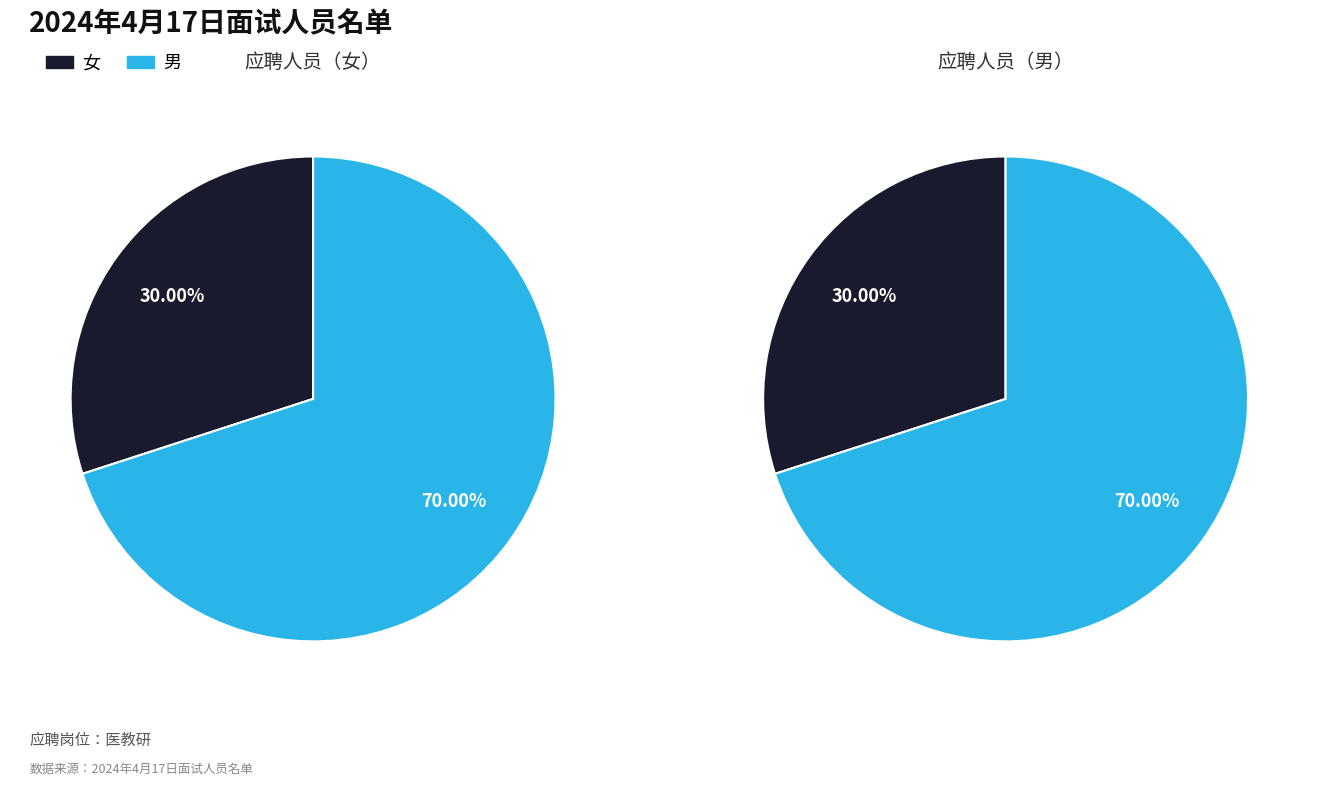

Which slice is the smallest?

女